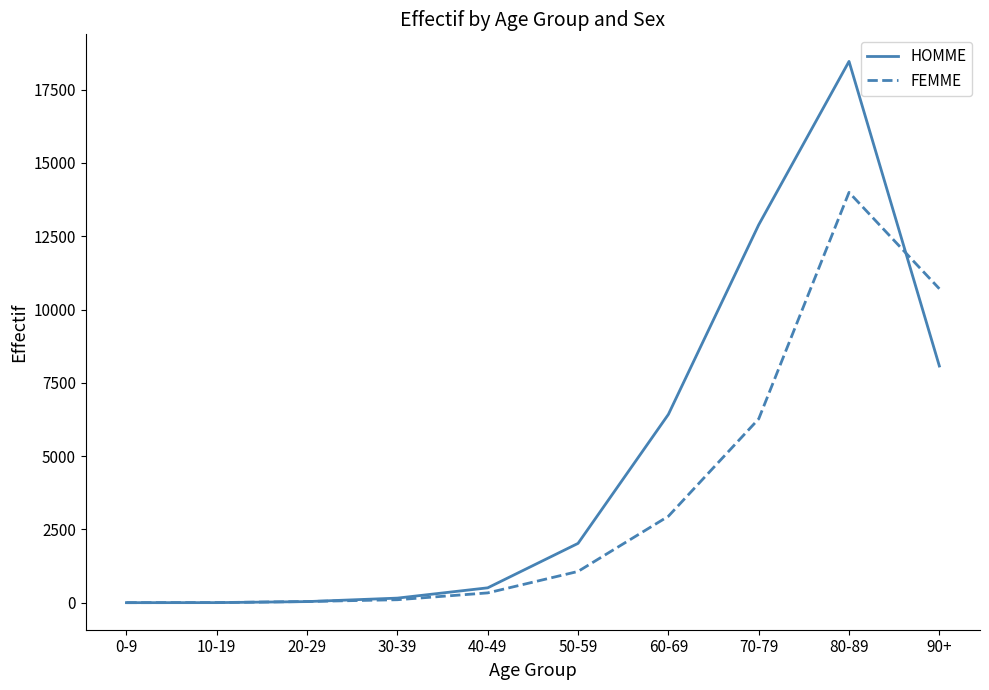

True or false: HOMME has more than 0 interior local peaks.

True